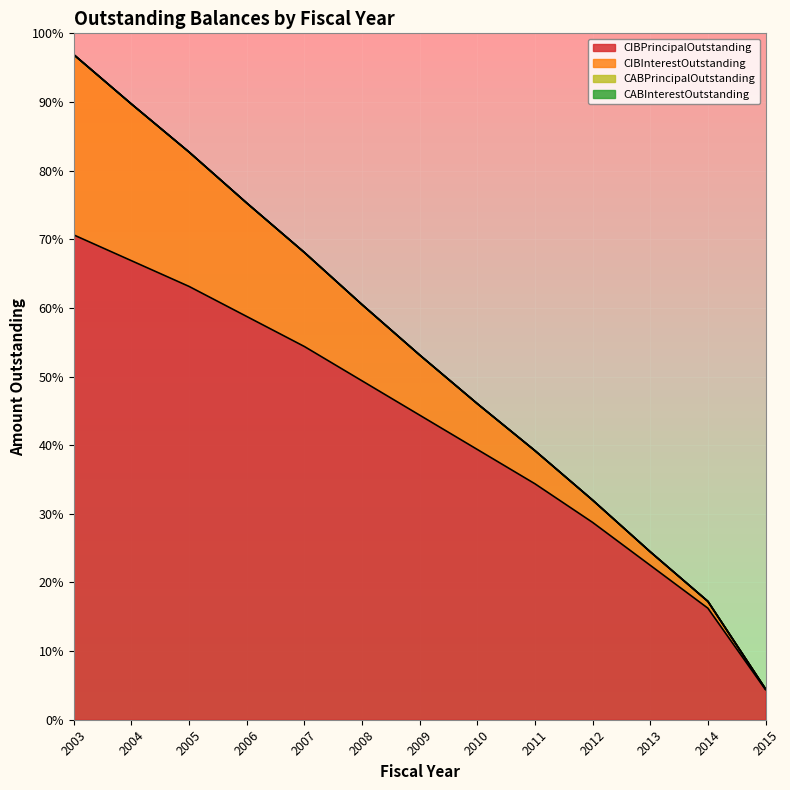

At 2012, list the series in order from largest to smallest.

CIBPrincipalOutstanding, CIBInterestOutstanding, CABPrincipalOutstanding, CABInterestOutstanding